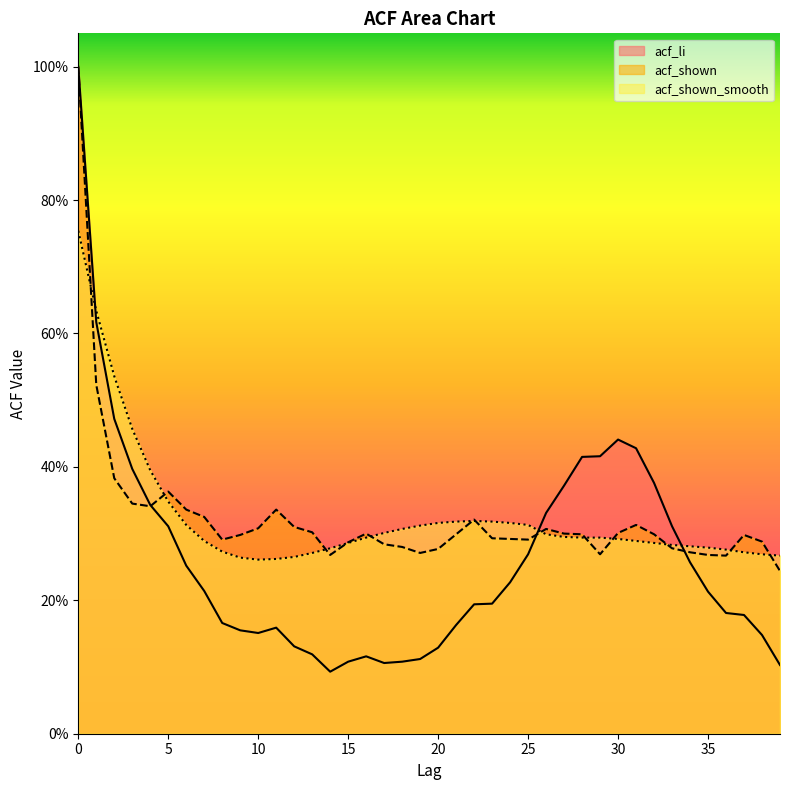

True or false: acf_li has a value of 0.5 at 2.

True